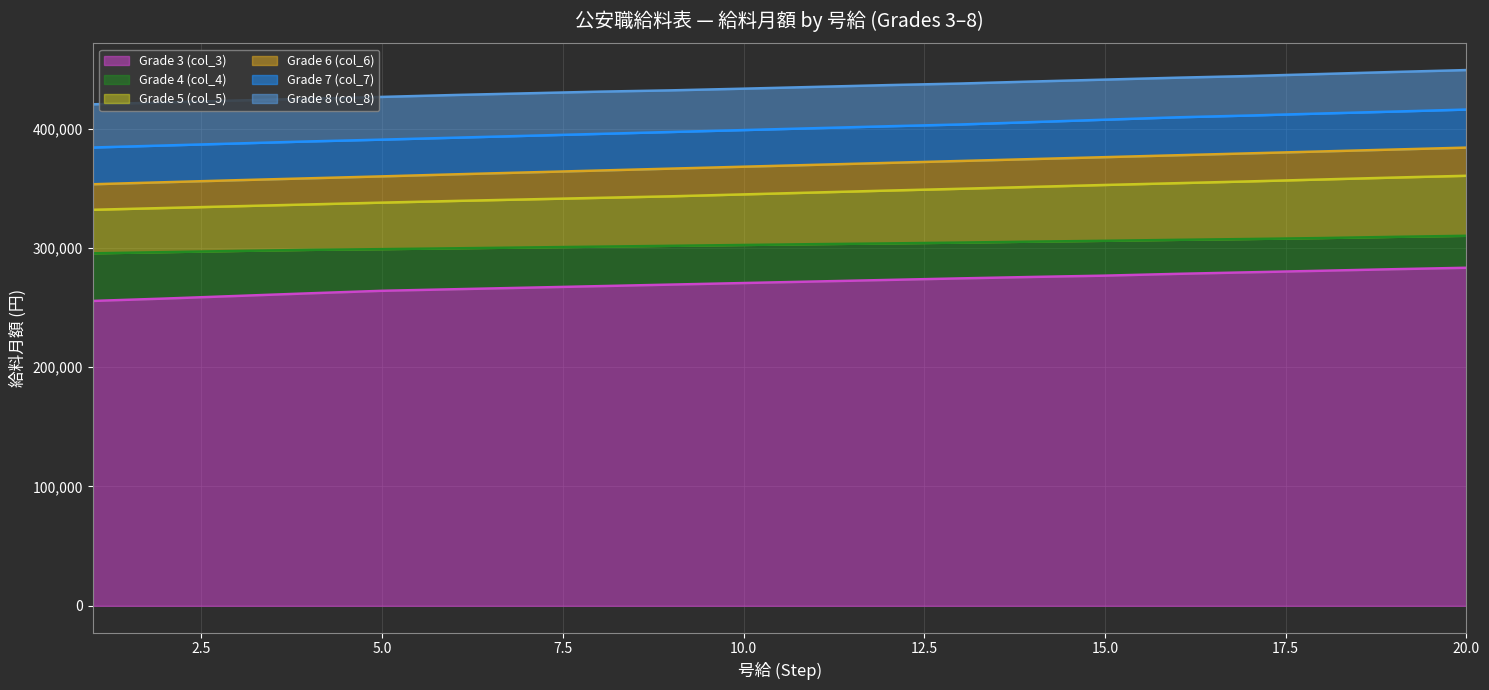

What is the difference between the second highest and second lowest values in the Grade 8 (col_8) series?

25500